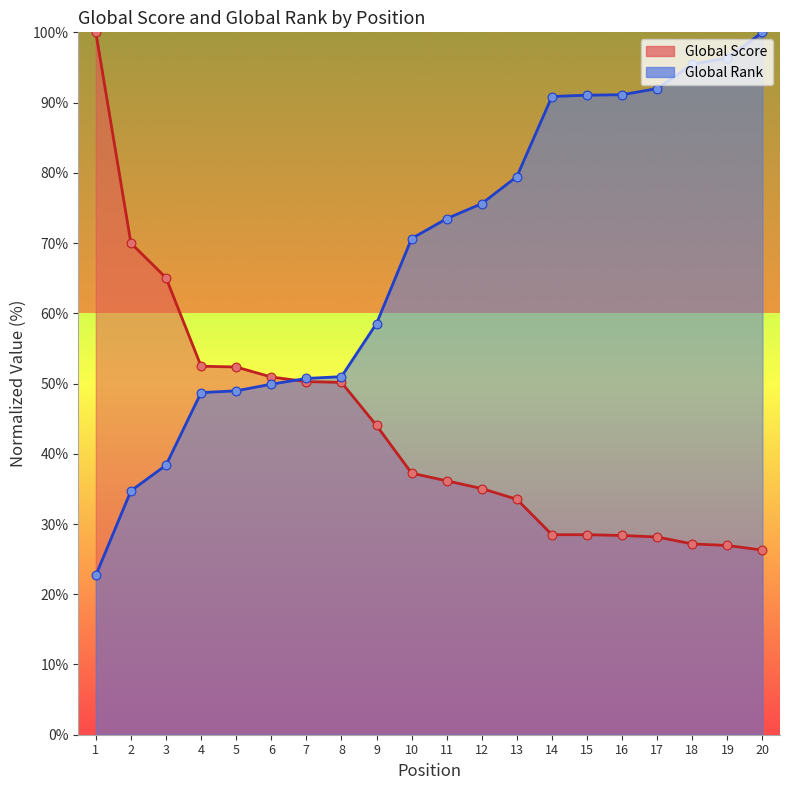

At which category is the sum across all series the highest?

20